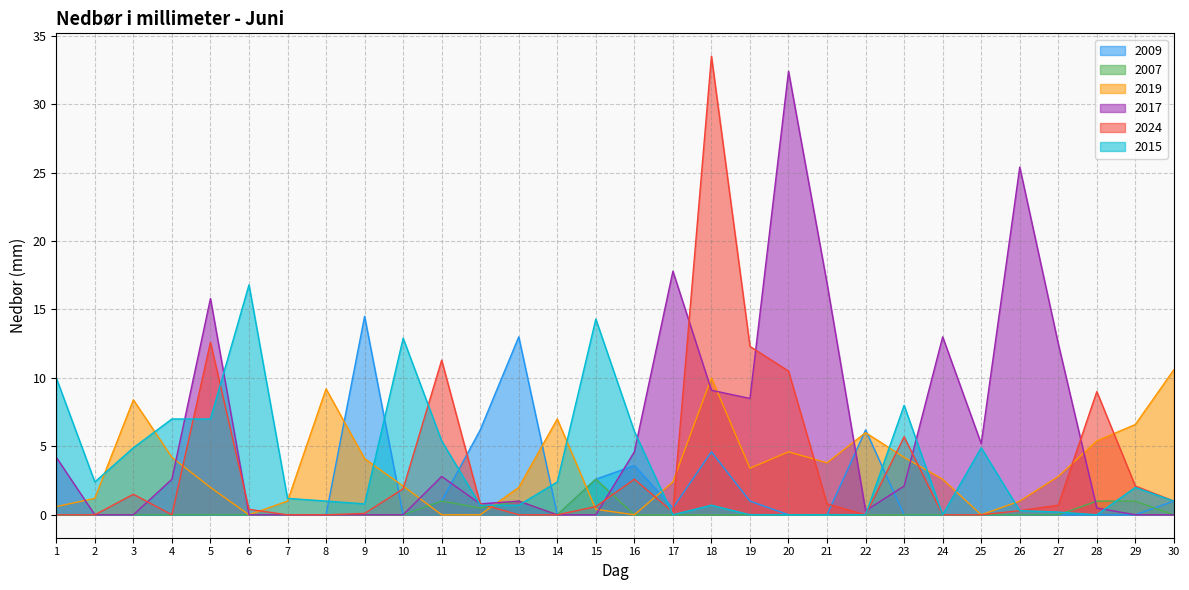

How many values in 2007 are above zero?

6